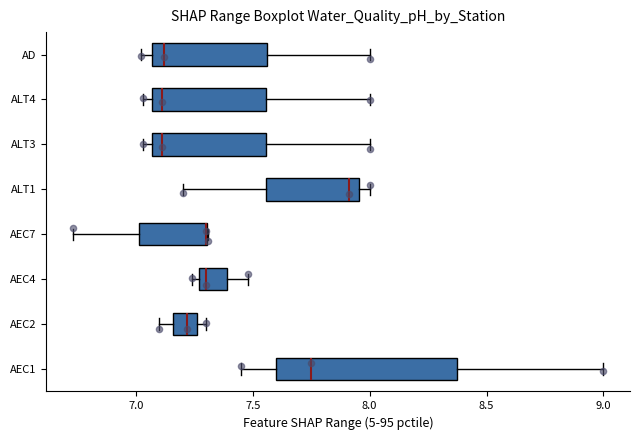

Reading bottom to top, read every box against the x-axis: the position of its median line, the range the box covers, and the ends of its whiskers. The values are not printed on the chart, so give them approximately, as read against the axis.

AEC1: median 7.75, box 7.60 to 8.40, whiskers 7.45 to 9.00
AEC2: median 7.20, box 7.15 to 7.25, whiskers 7.10 to 7.30
AEC4: median 7.30, box 7.25 to 7.40, whiskers 7.25 (just left of the box's left edge) to 7.50
AEC7: median 7.30 (drawn on the box's right edge), box 7.00 to 7.30, whiskers 6.75 to 7.30
ALT1: median 7.90, box 7.55 to 7.95, whiskers 7.20 to 8.00
ALT3: median 7.10, box 7.05 to 7.55, whiskers 7.05 (just left of the box's left edge) to 8.00
ALT4: median 7.10, box 7.05 to 7.55, whiskers 7.05 (just left of the box's left edge) to 8.00
AD: median 7.10, box 7.05 to 7.55, whiskers 7.00 to 8.00